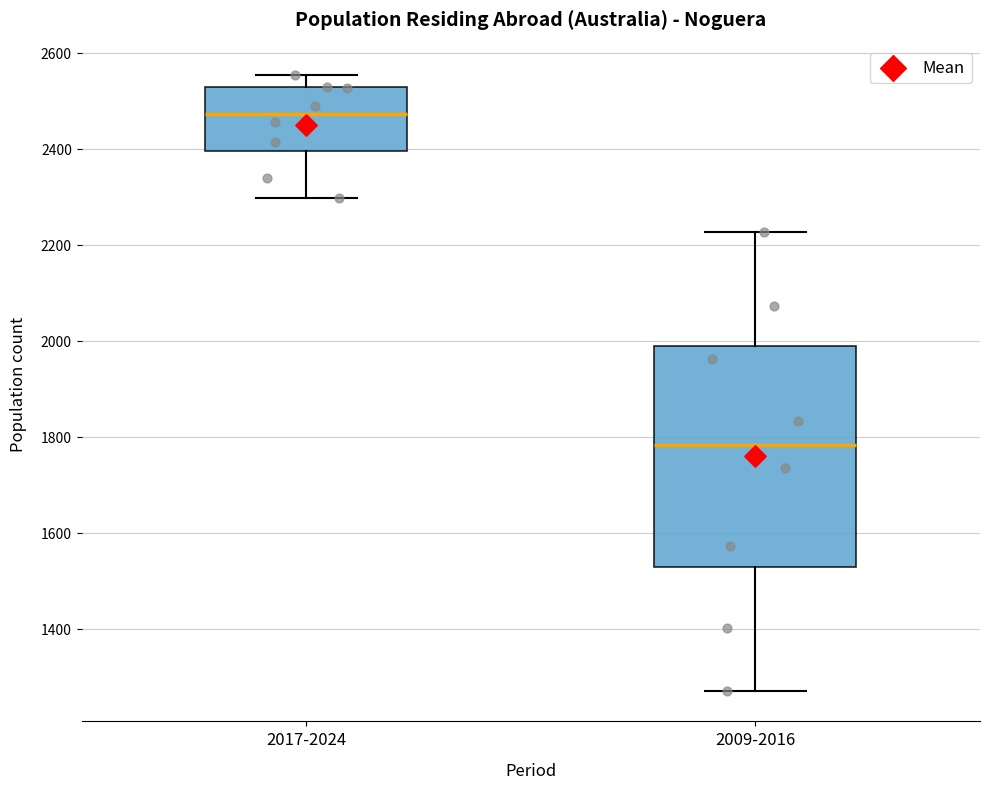

Which box is the tallest, from its lower edge to its upper edge?

2009-2016